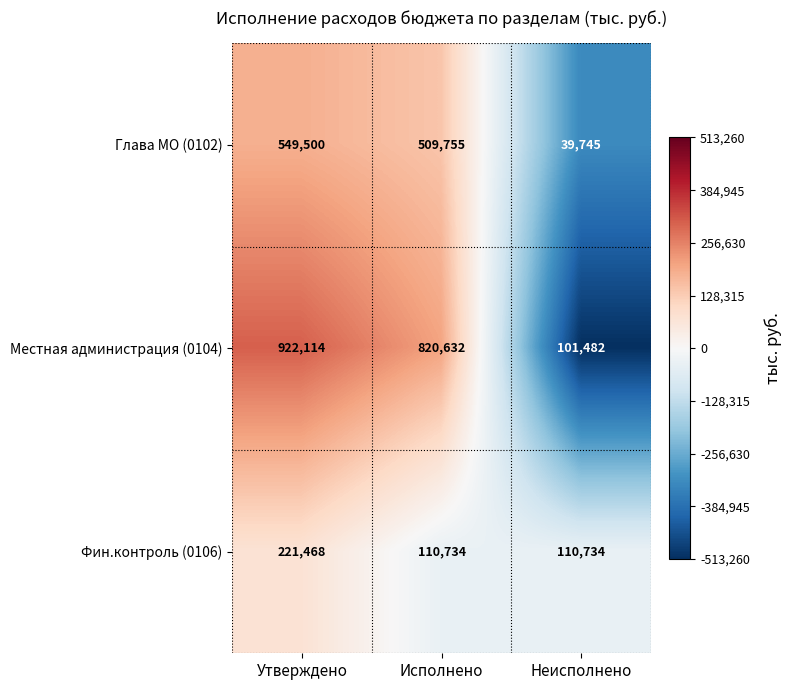

Count the number of data series in this chart.

3